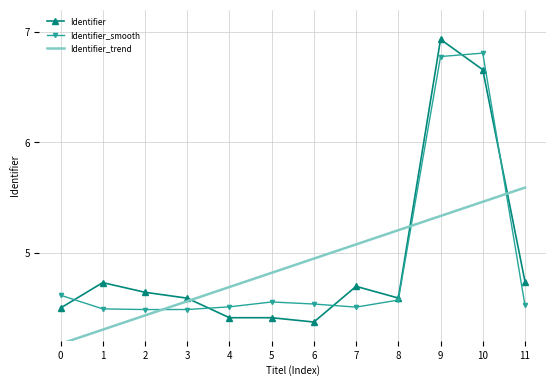

Rank the series by their average value, from highest to lowest.

Identifier, Identifier_smooth, Identifier_trend